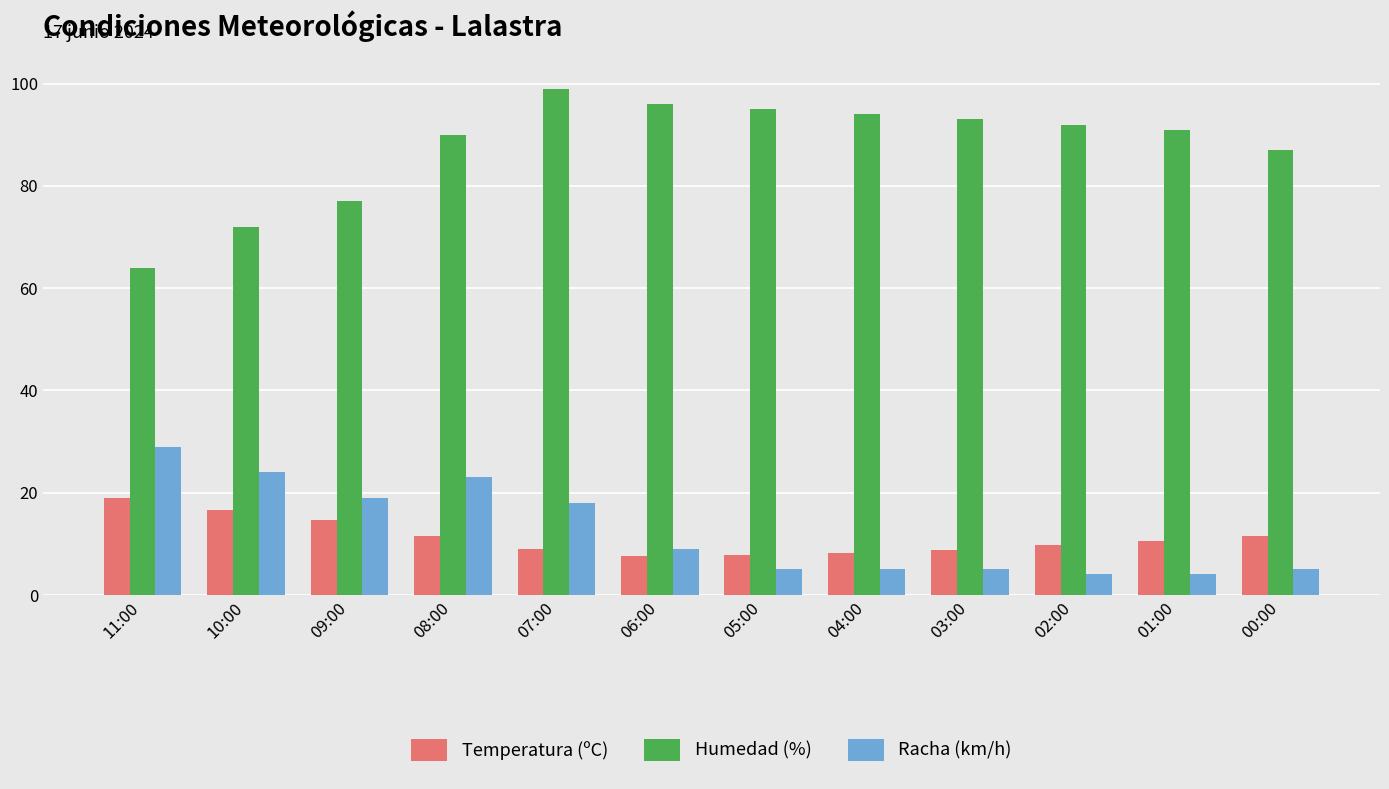

How many values in the Racha (km/h) series are below 9?

6